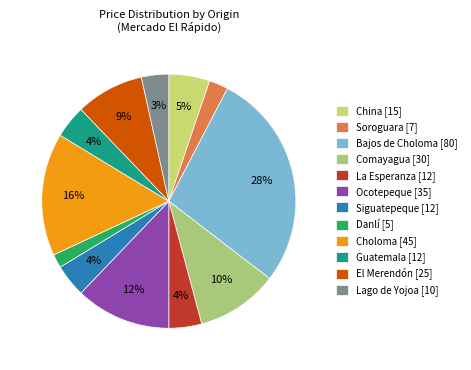

What percentage is the Siguatepeque slice, to the nearest percent?

4%